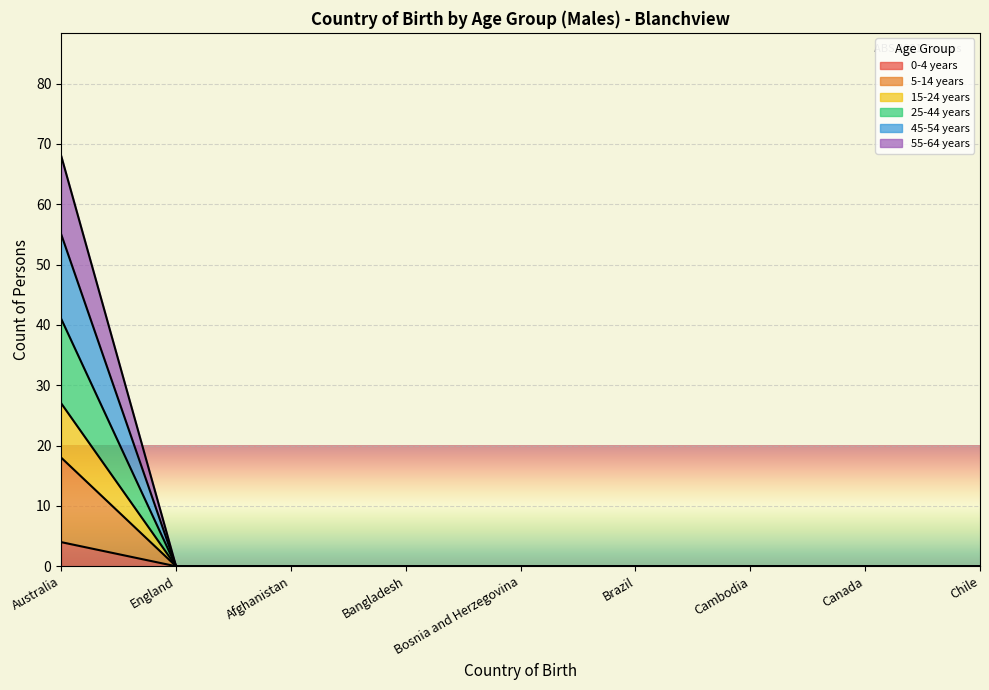

What is the maximum value shown in the chart?

68